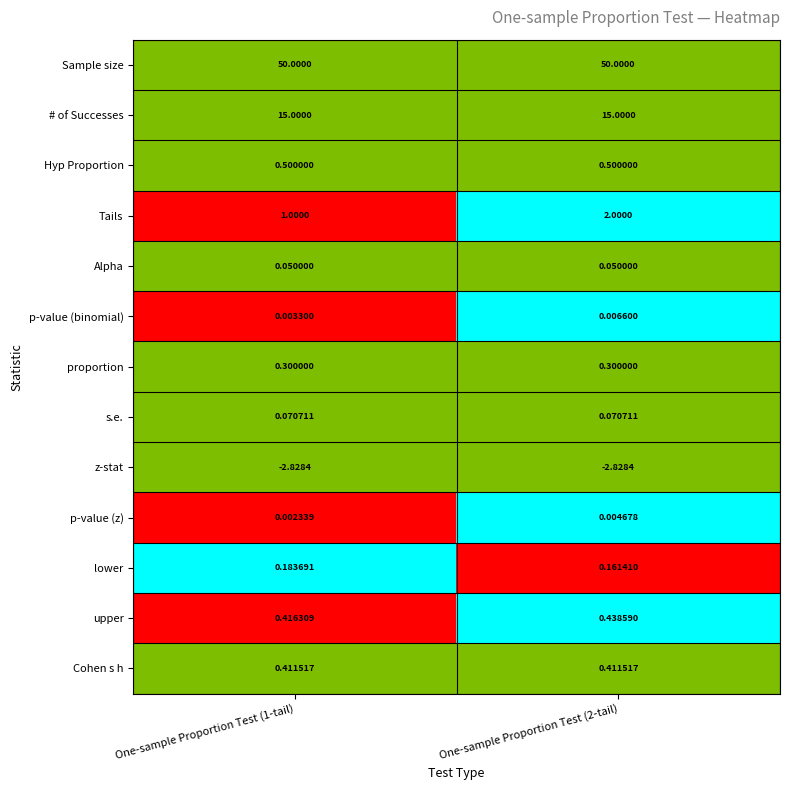

Is the value of s.e. at One-sample Proportion Test (2-tail) greater than the value of Cohen s h at One-sample Proportion Test (2-tail)?

No